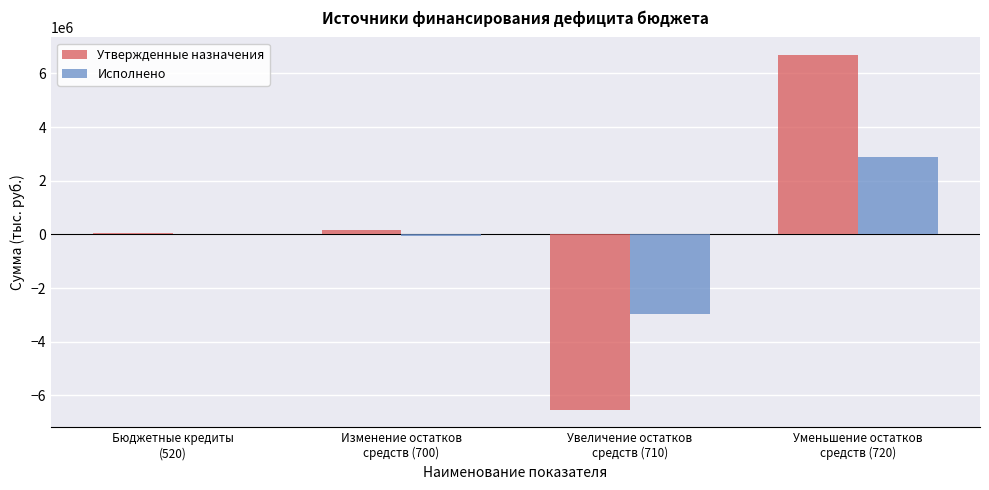

Where does the Утвержденные назначения series first go above 156512?

Изменение остатков
средств (700)